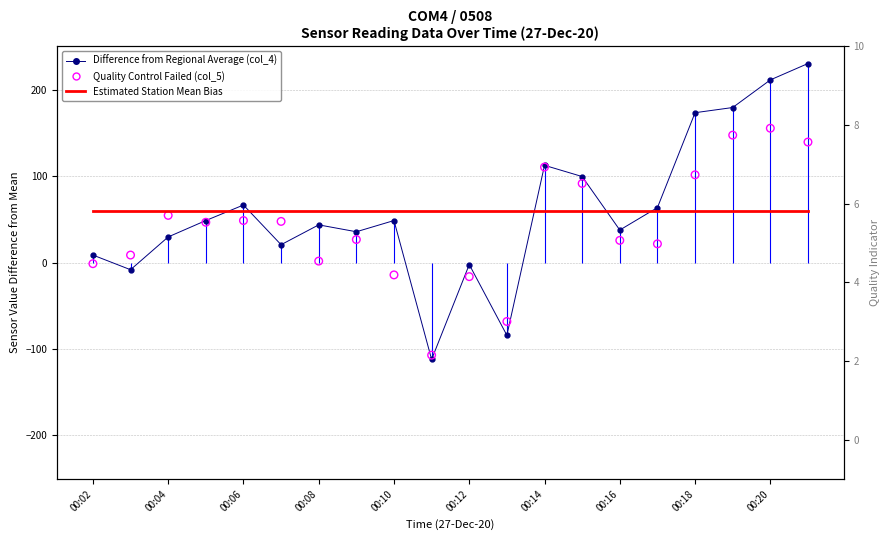

Which series has the widest spread of Y values?

Difference from Regional Average (col_4)